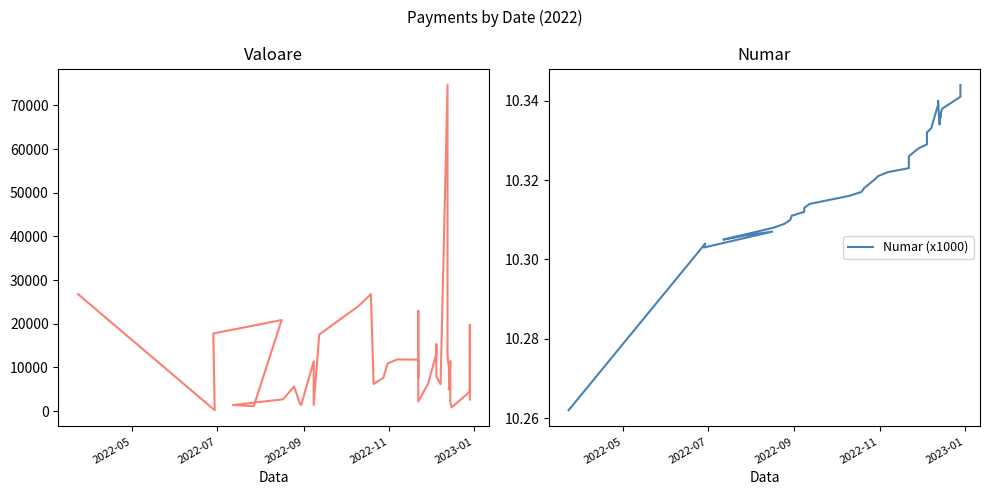

True or false: Numar (x1000) and Valoare (EUR) cross at least once.

False